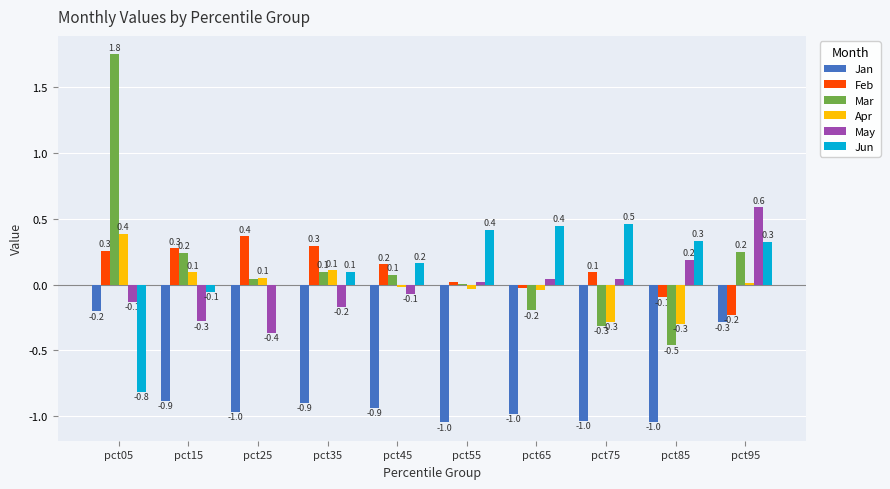

What is the maximum value for May?

0.6